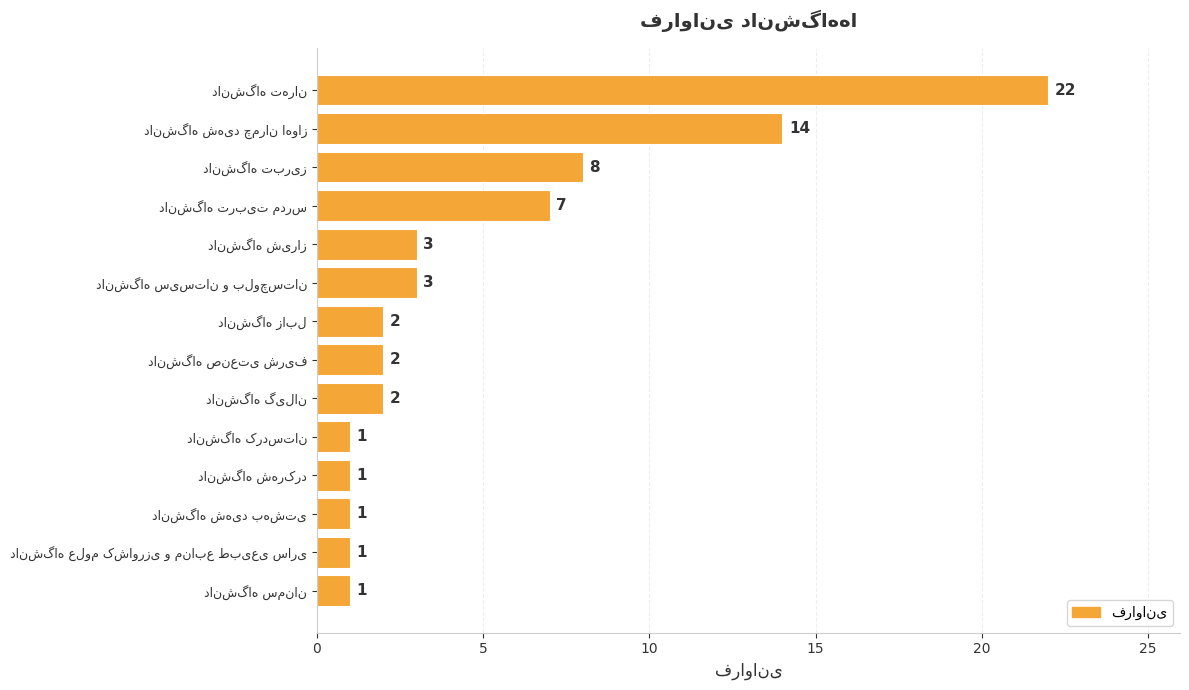

Reading top to bottom, list all the values displayed in this chart.

22	14	8	7	3	3	2	2	2	1	1	1	1	1